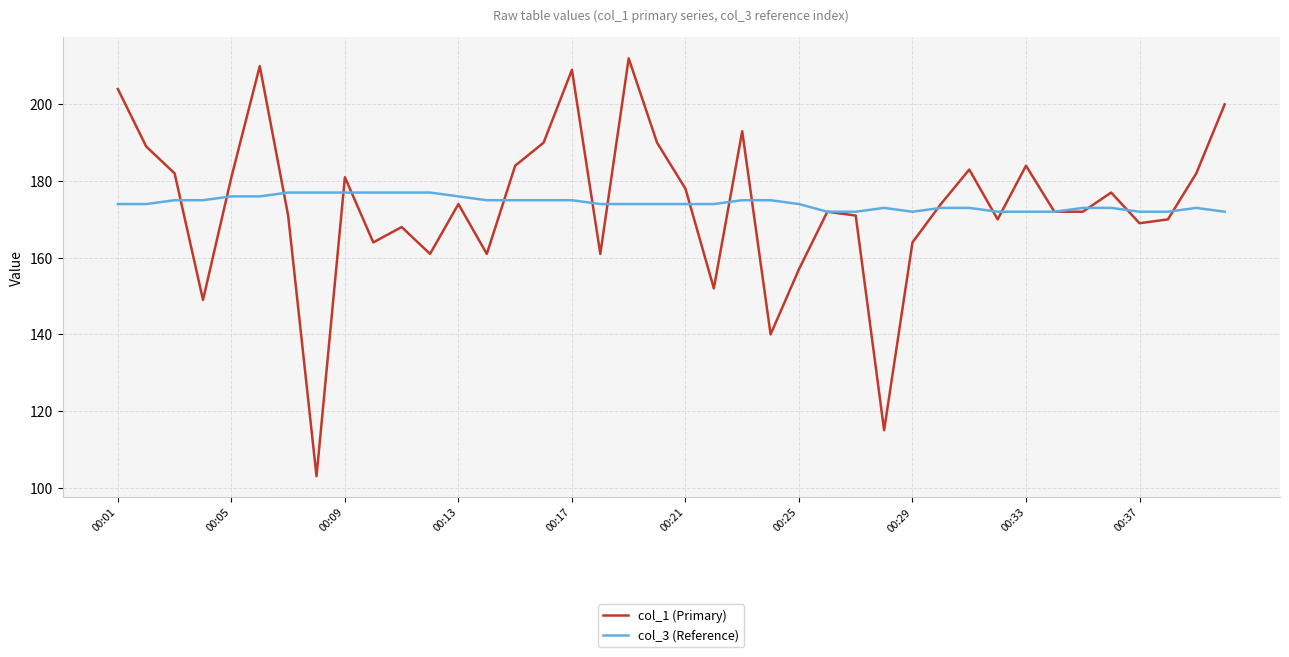

Rank the series by their maximum value, from lowest to highest.

col_3 (Reference), col_1 (Primary)